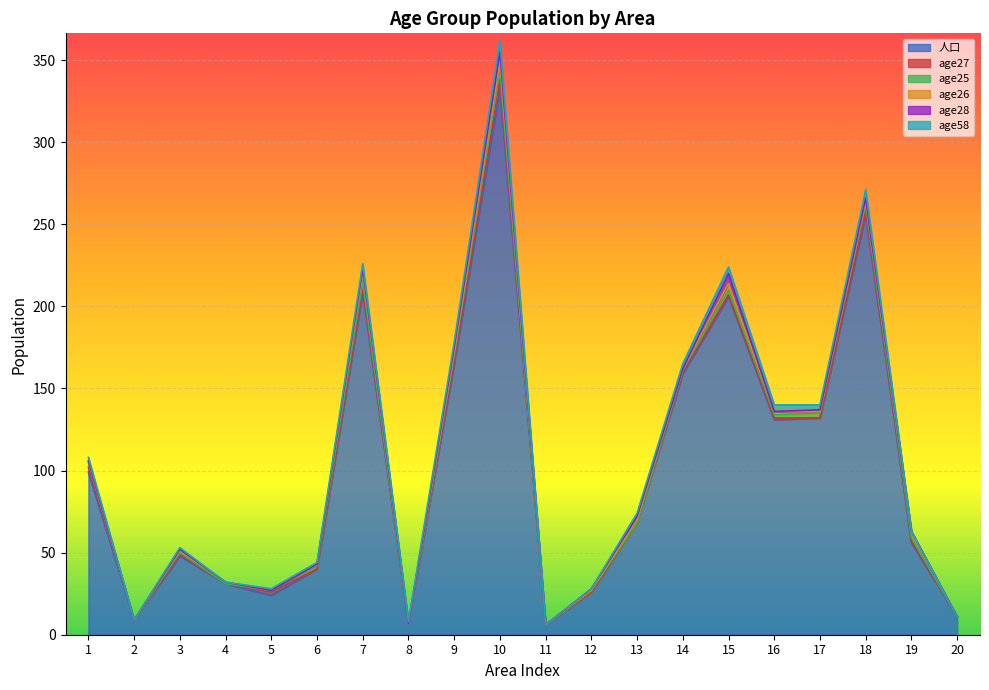

What is the value of the age58 point at the 6th from the left?

1